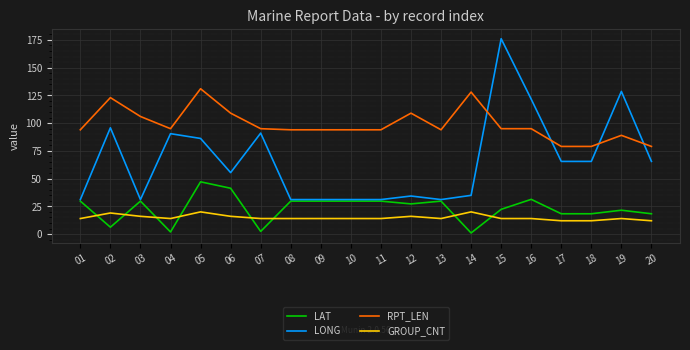

What is the sum of all LAT values?

465.0